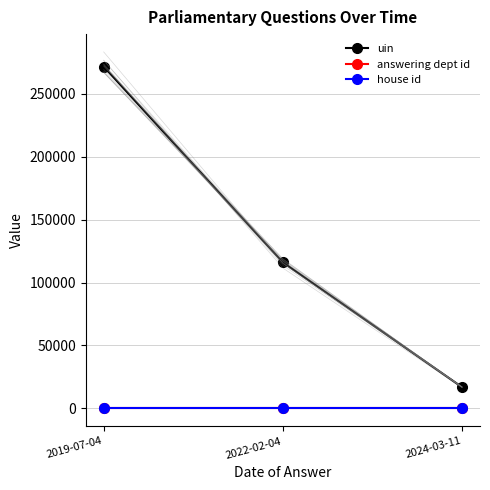

Reading right to left, transcribe all the data shown in this chart.

uin: 2024-03-11=16846	2022-02-04=116034	2019-07-04=271596
answering dept id: 2024-03-11=88	2022-02-04=88	2019-07-04=88
house id: 2024-03-11=1	2022-02-04=1	2019-07-04=1